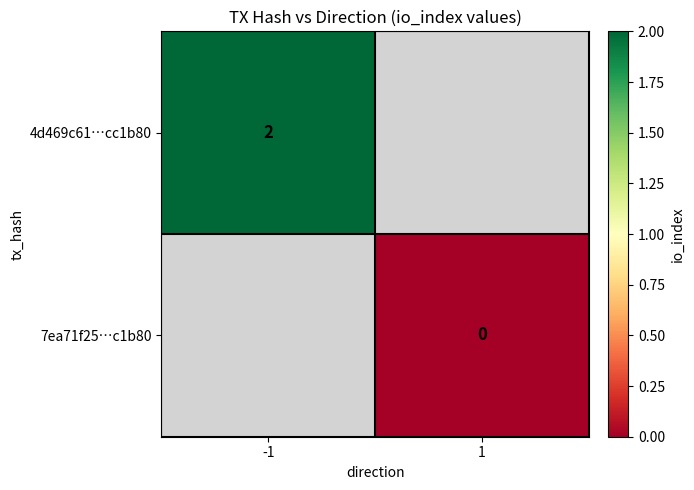

The 4d469c61…cc1b80 series shows 3 at -1. True or false?

False